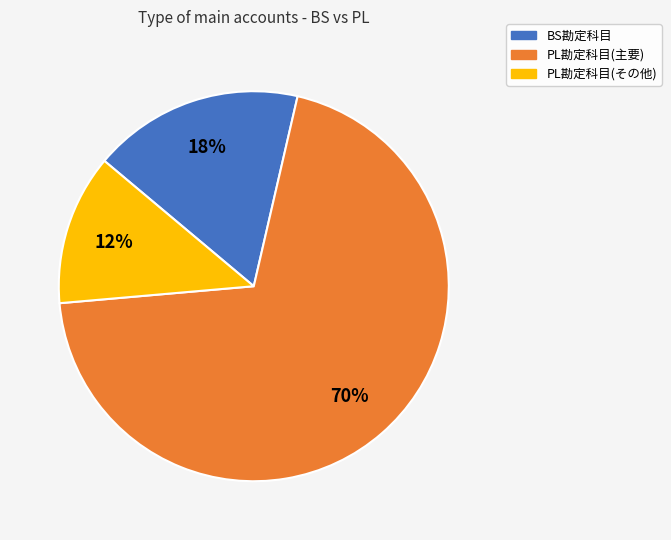

To the nearest percent, what is the average slice percentage?

33%